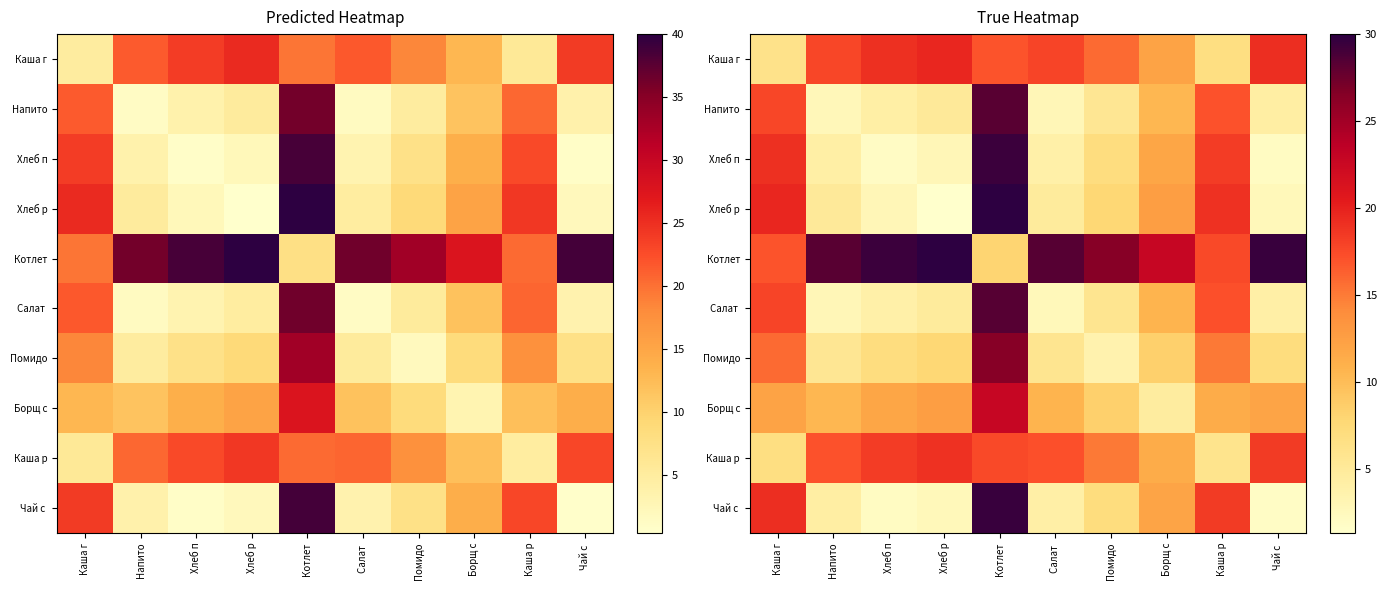

True or false: Каша г has a value of 31.2 at Чай с.

False